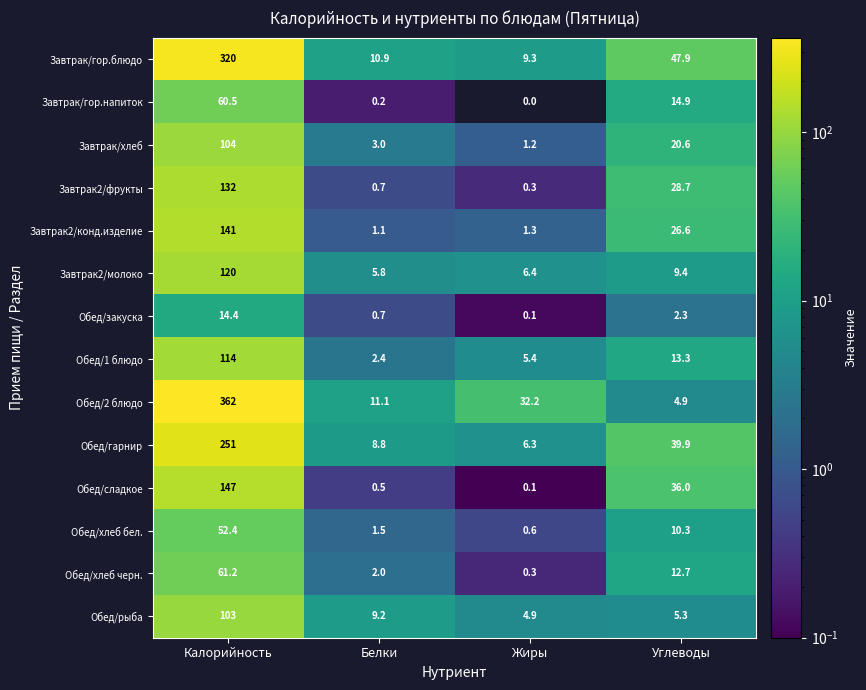

Between Калорийность and Белки, which series saw the biggest shift?

Обед/2 блюдо